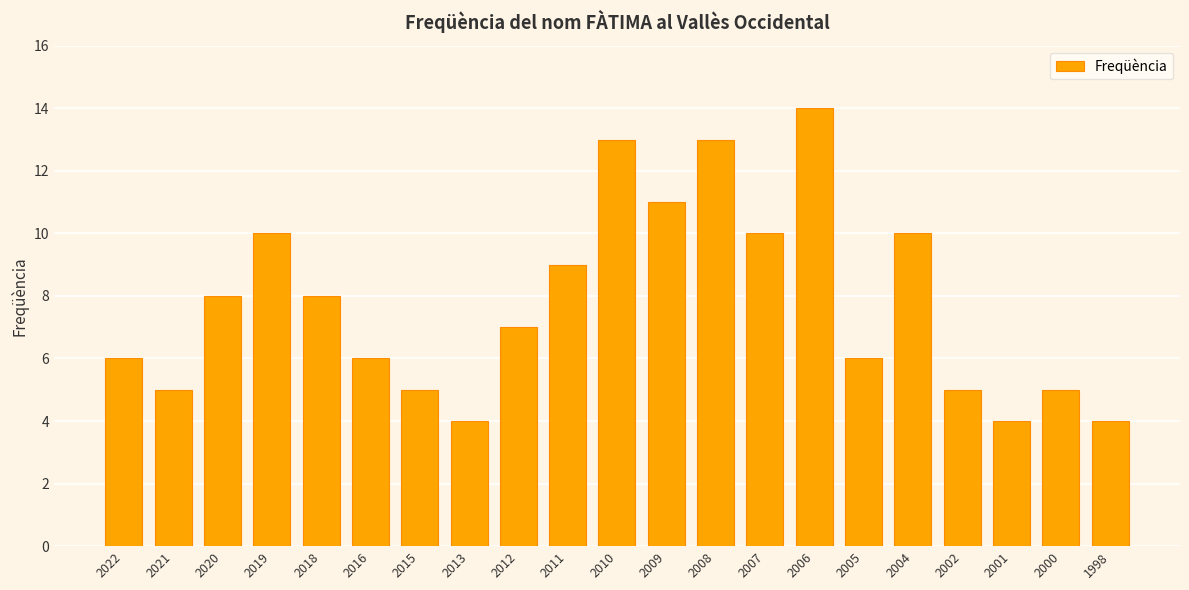

What is the minimum value shown in the chart?

4